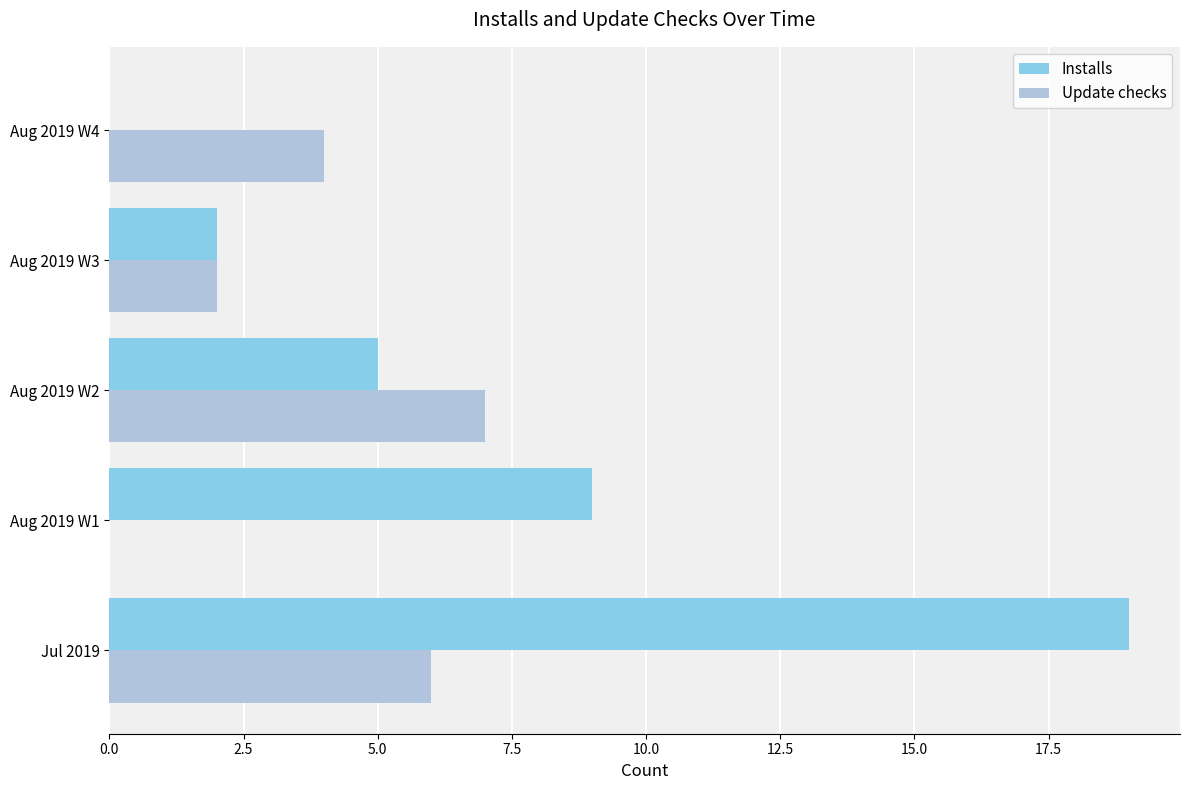

True or false: Installs has a value of 9 at Aug 2019 W1.

True